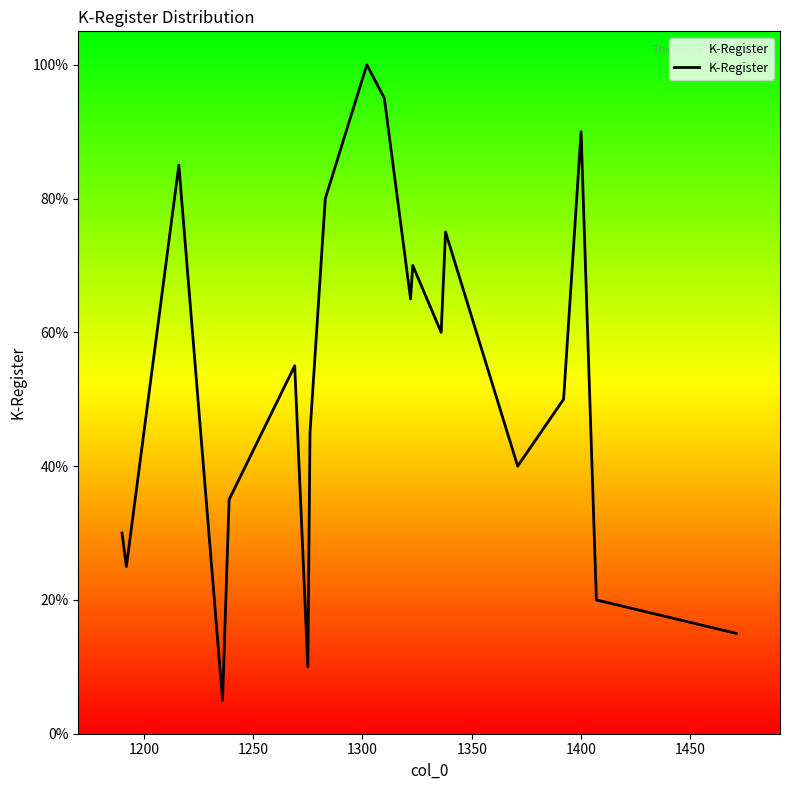

How many distinct data groups are displayed?

1